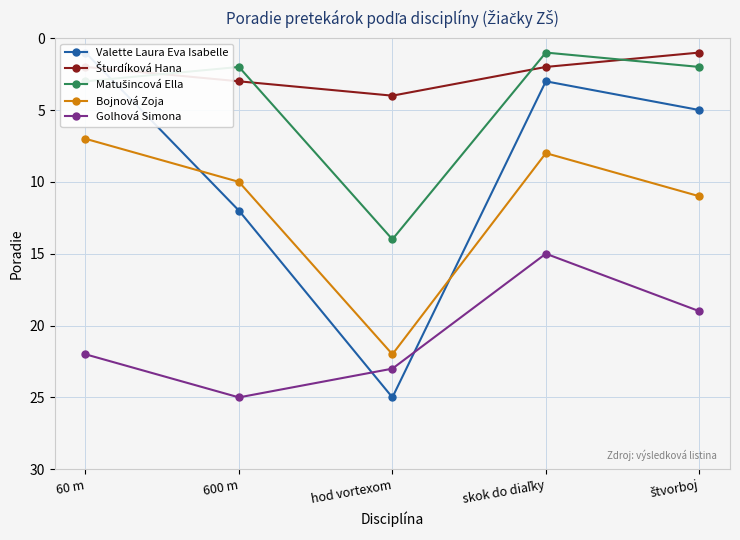

How many data points in Šturdíková Hana are less than 2?

1